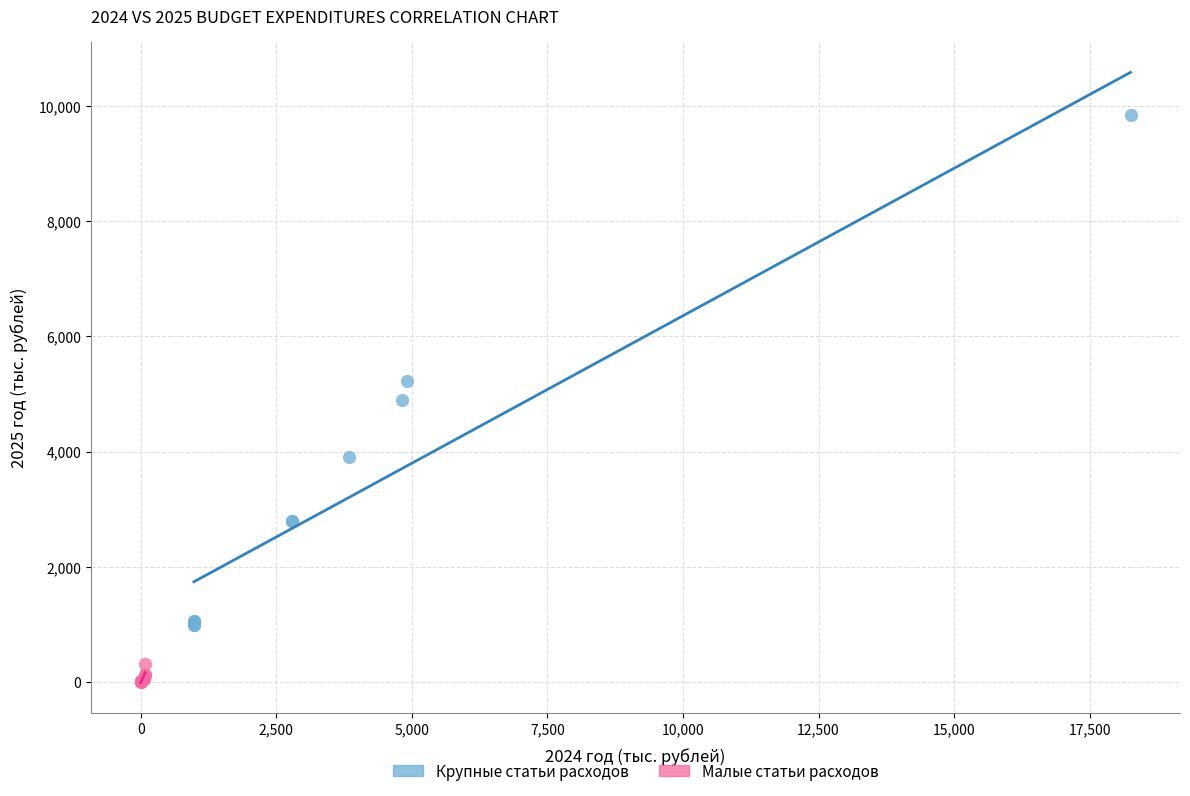

Which series has the largest Y range (max minus min)?

Крупные статьи расходов